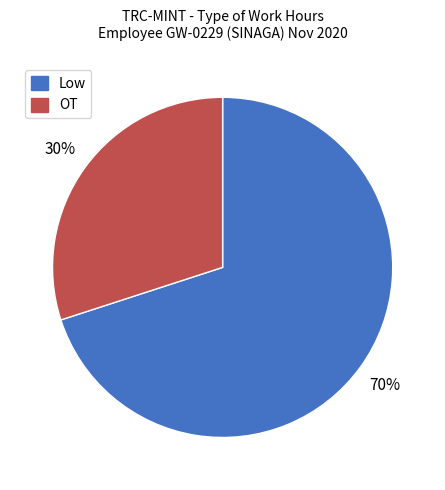

Do OT and Low together represent more than half of the pie?

Yes